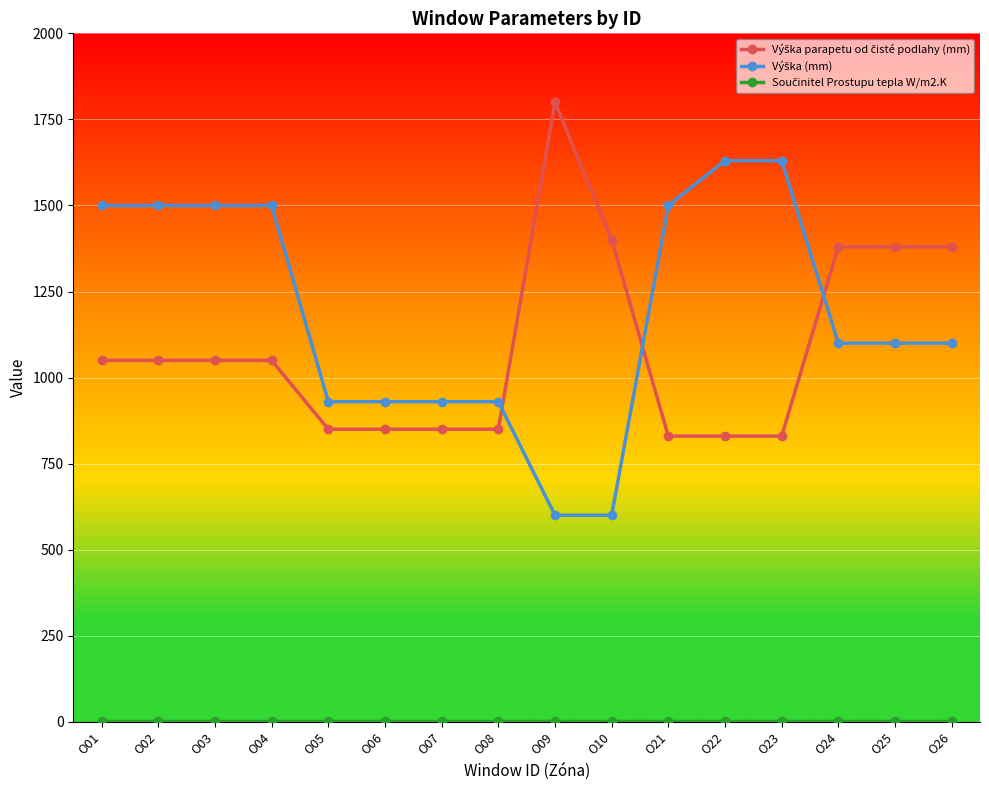

How many data points does each series have?

16